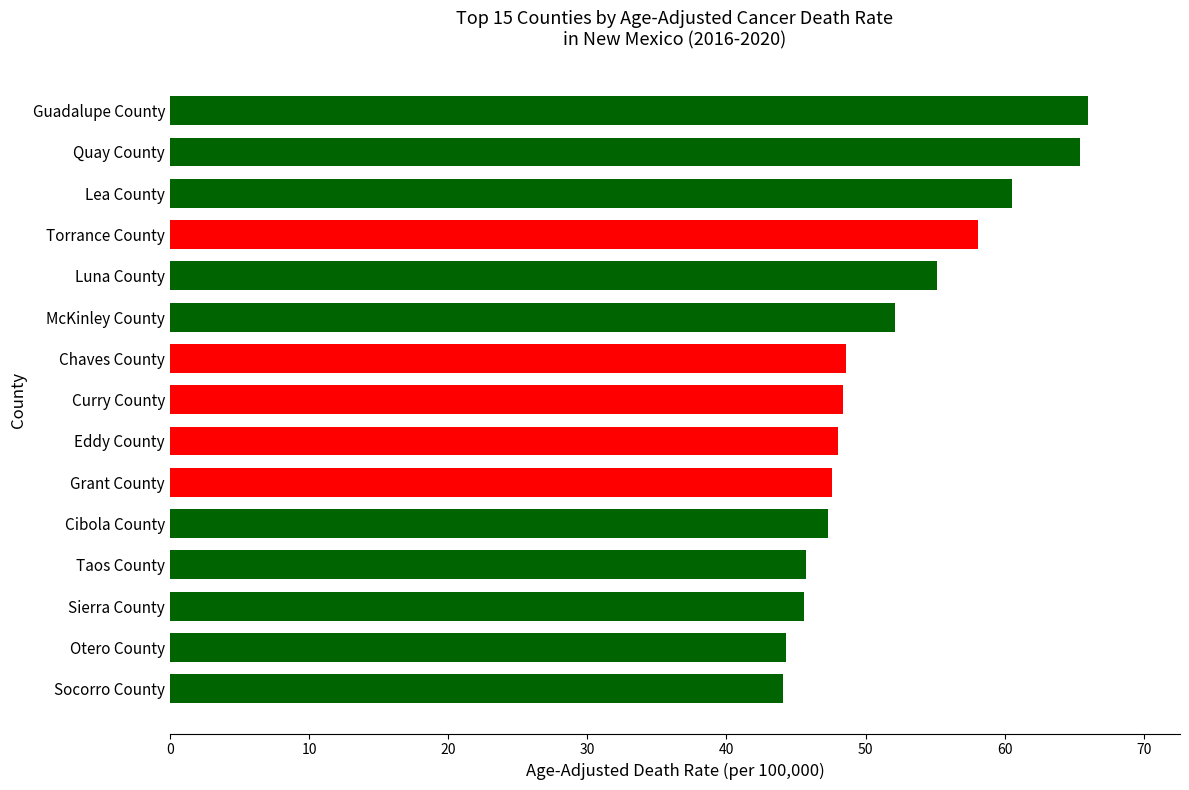

What is the sum of all values?

776.8